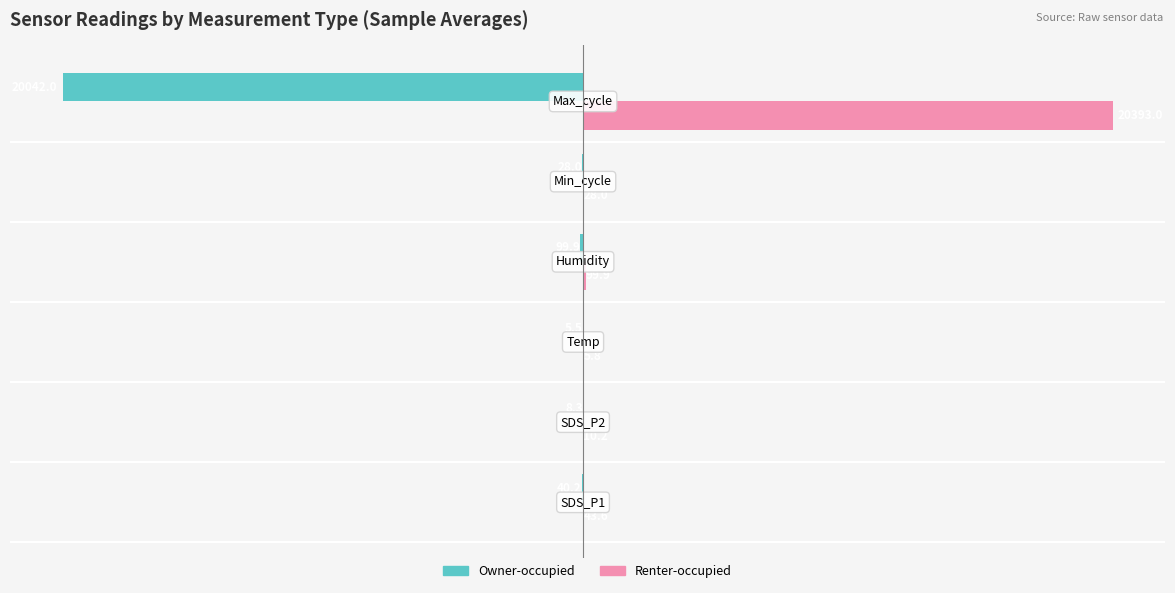

What is the sum of all Renter-occupied values?

20580.5